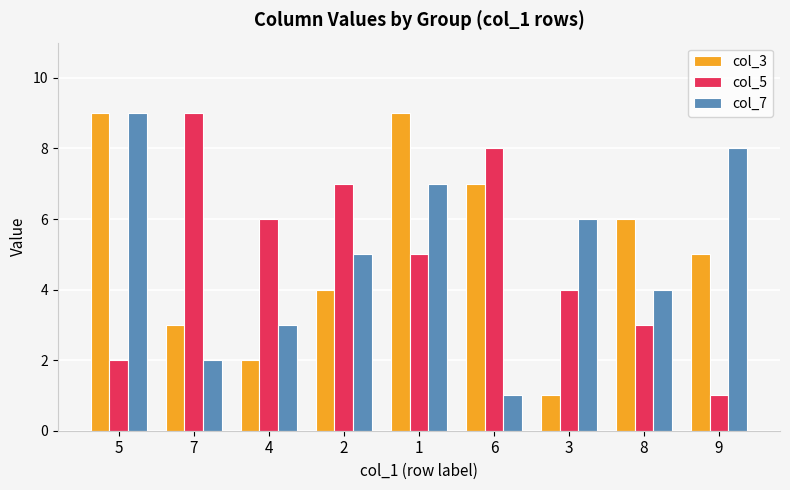

Does the chart contain any negative values?

No